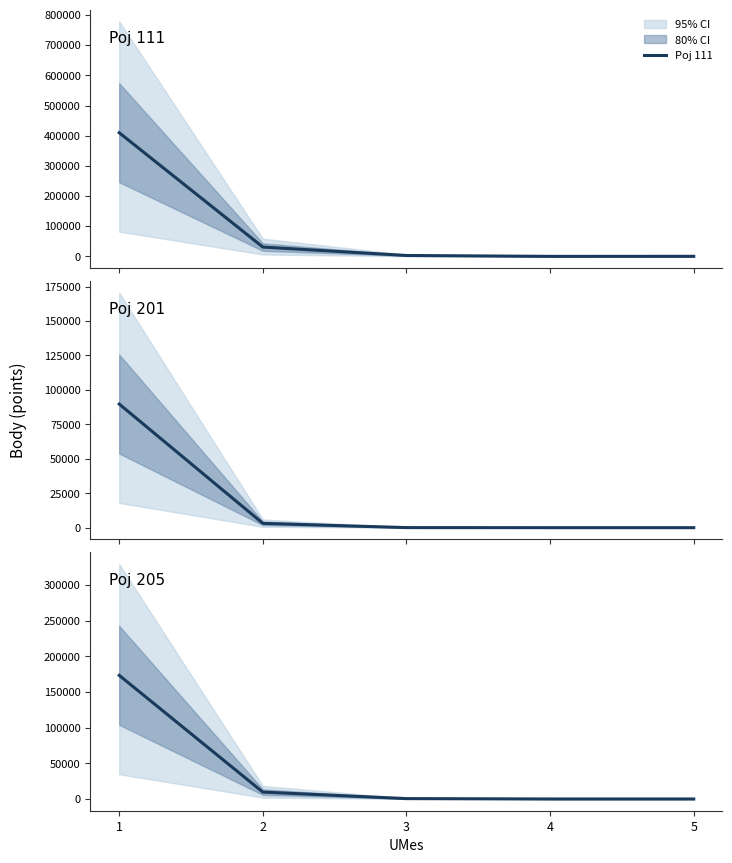

Which series has the largest range (max minus min)?

Poj 111